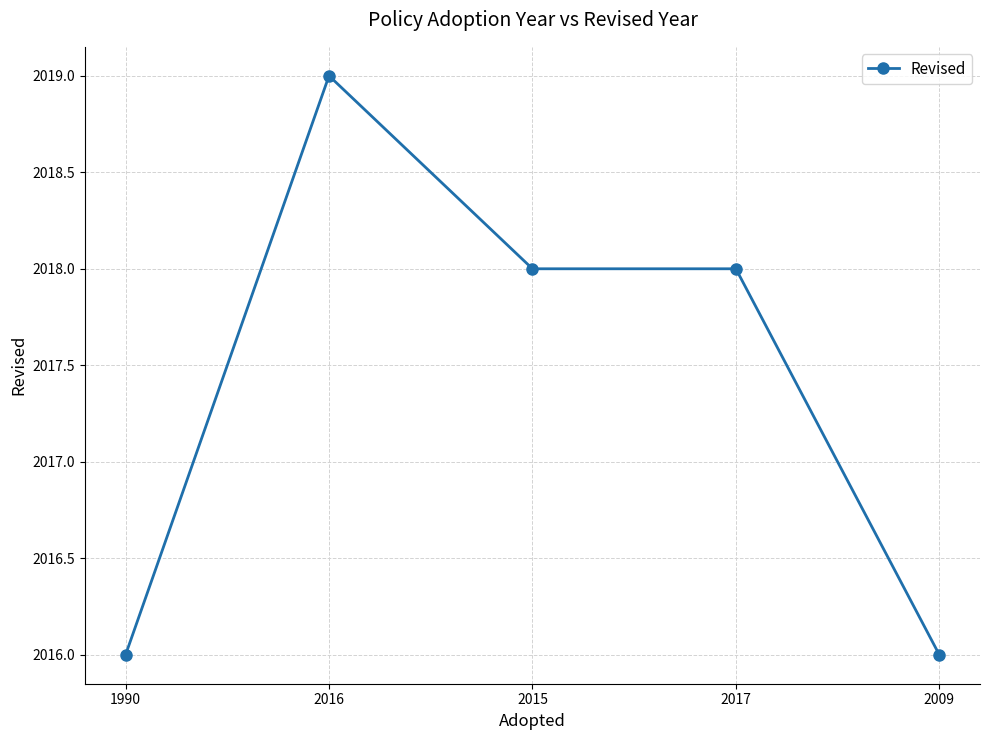

Does the chart have visible grid lines?

Yes